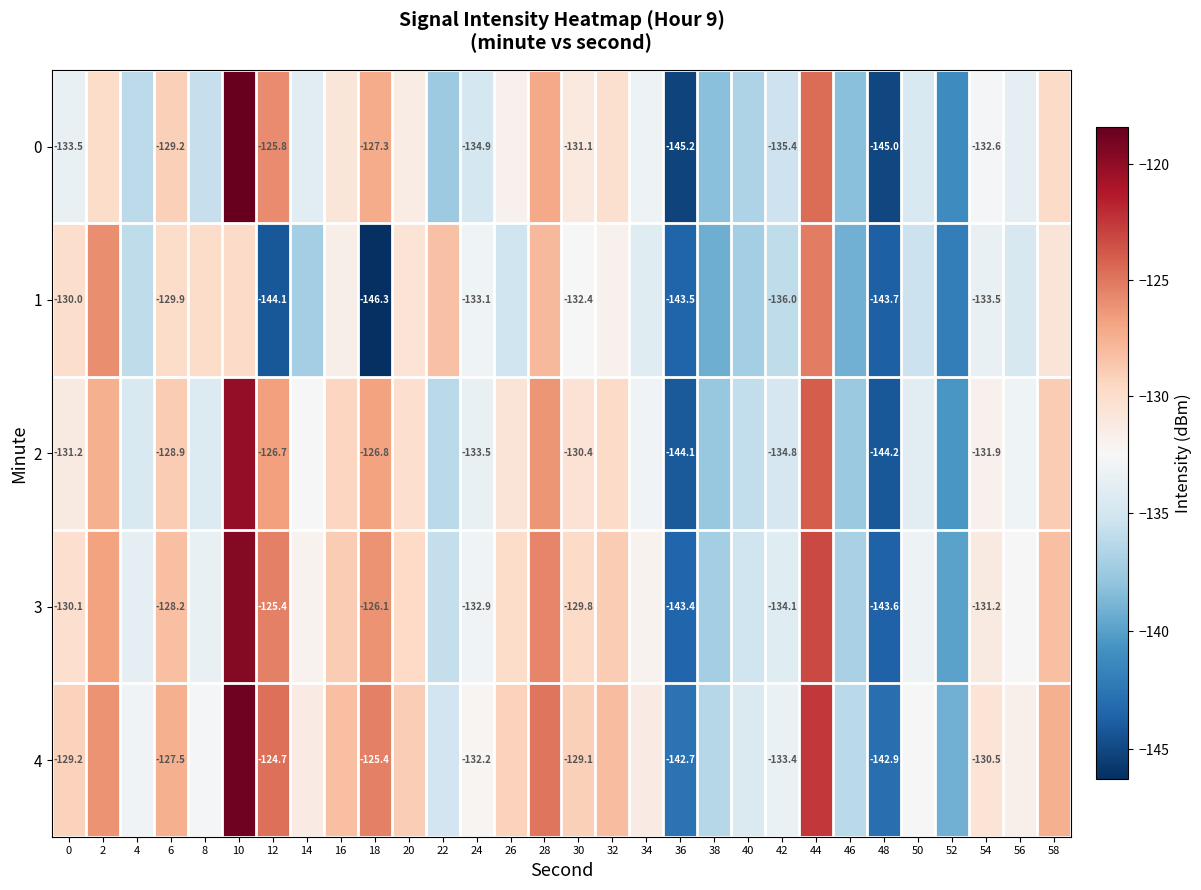

What is the sum of all 4 values?

-3925.6